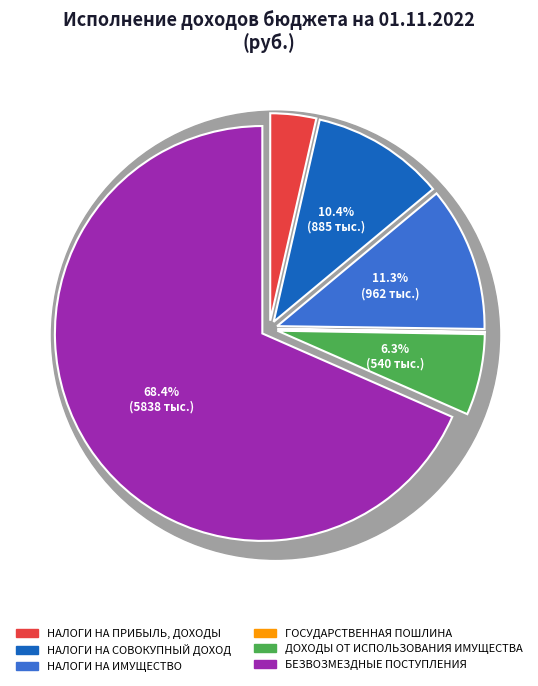

To the nearest percent, what is the difference between the БЕЗВОЗМЕЗДНЫЕ ПОСТУПЛЕНИЯ and ДОХОДЫ ОТ ИСПОЛЬЗОВАНИЯ ИМУЩЕСТВА slice percentages?

62%